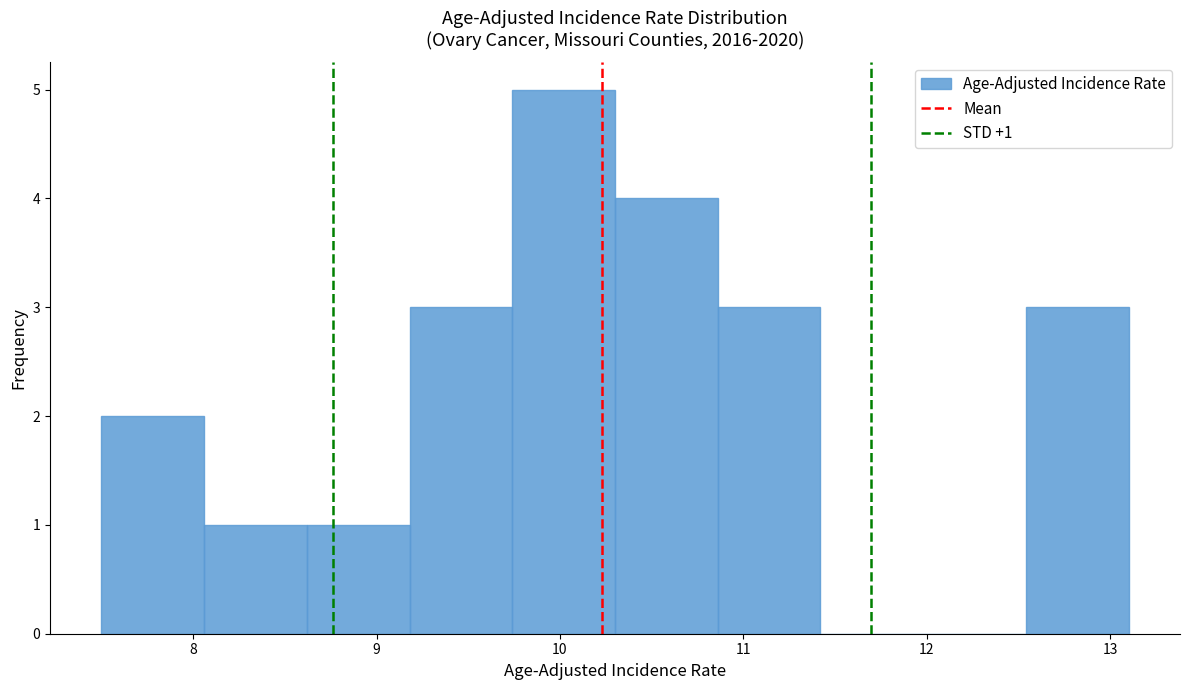

Which range on the x-axis has the tallest bar?

9.74 to 10.30